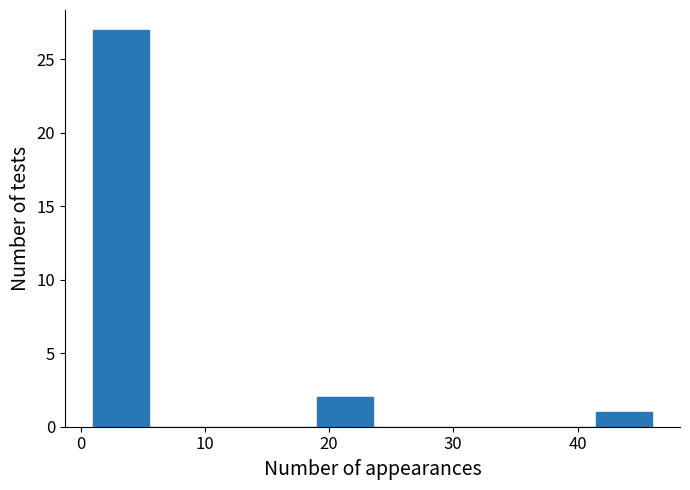

Reading left to right, transcribe this chart: for each bar, give the range it covers on the x-axis and its height. Neither the bar edges nor the heights are printed on the chart, so give them approximately, as read against the axes.

1.0 to 5.5: 27
5.5 to 10.0: 0
10.0 to 14.5: 0
14.5 to 19.0: 0
19.0 to 23.5: 2
23.5 to 28.0: 0
28.0 to 32.5: 0
32.5 to 37.0: 0
37.0 to 41.5: 0
41.5 to 46.0: 1